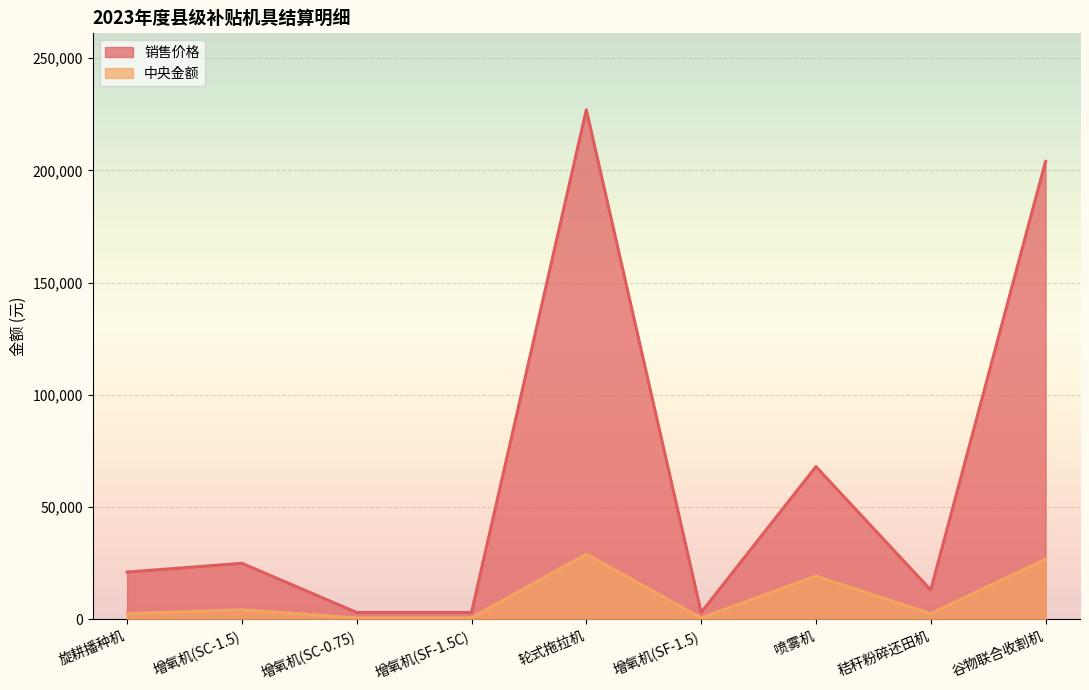

At 谷物联合收割机, list the series in order from largest to smallest.

销售价格, 中央金额